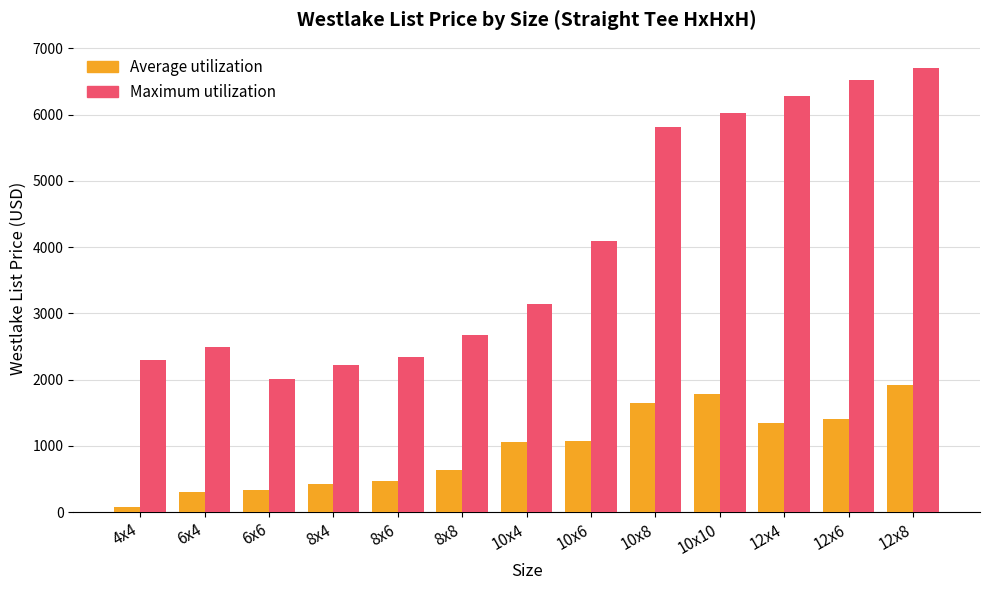

At which category is the sum across all series the highest?

12x8